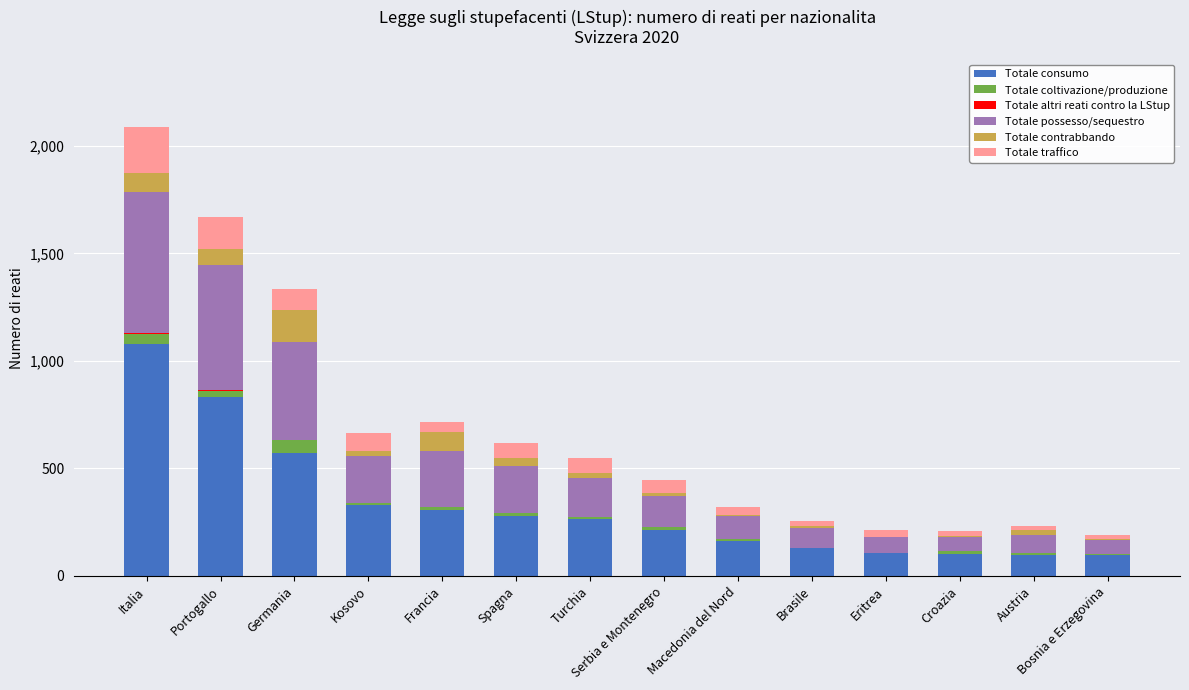

What is the highest value of the Totale consumo series?

1078